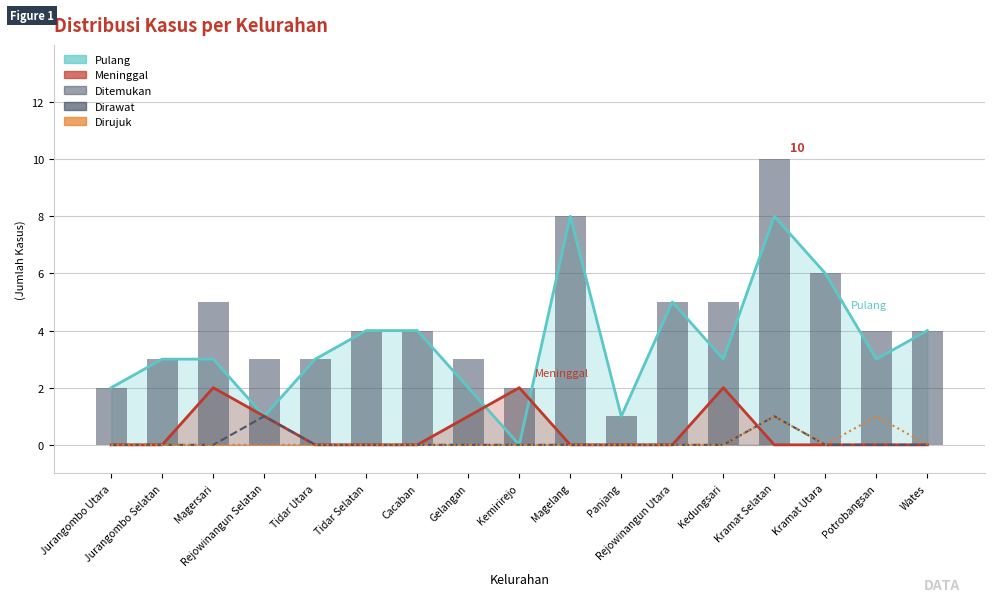

The Ditemukan series shows 3 at Gelangan. True or false?

True